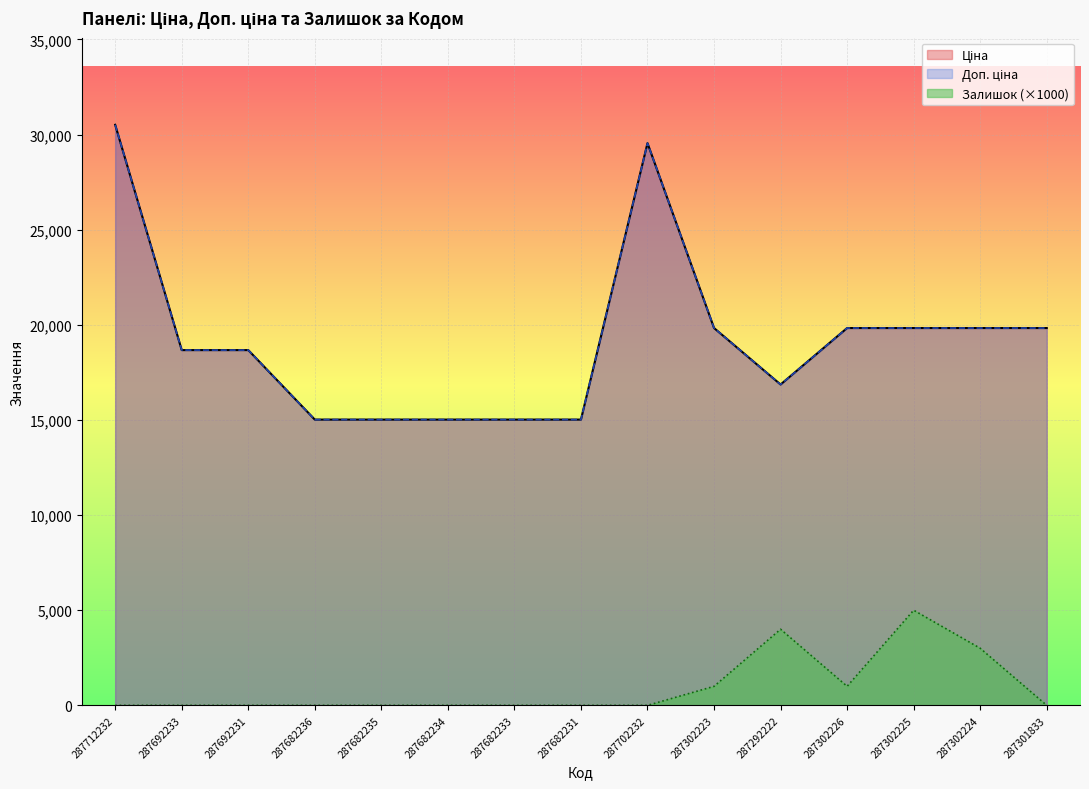

True or false: Залишок and Доп. ціна cross at least once.

False